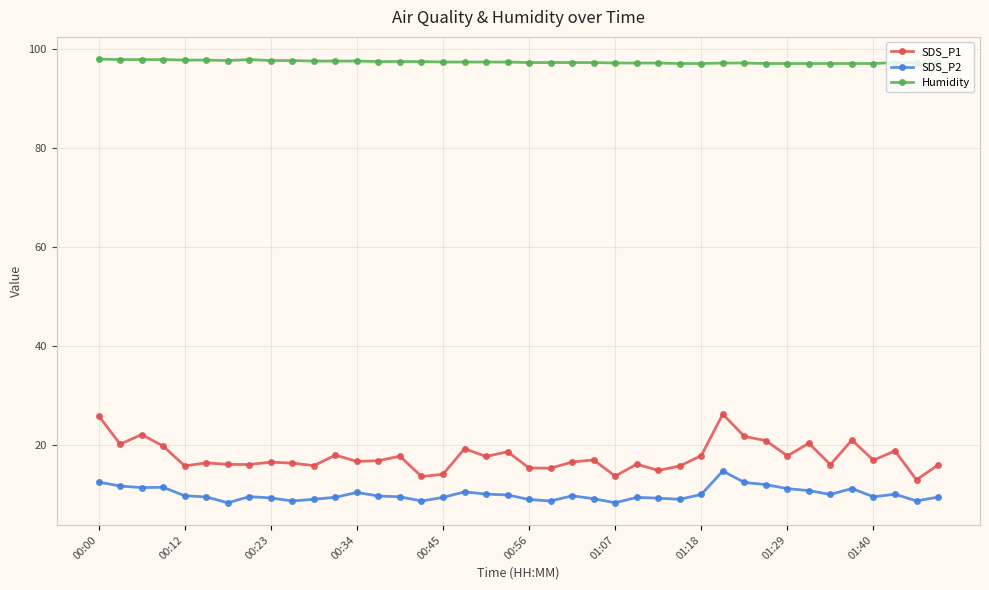

True or false: SDS_P1 has more than 0 points higher than both neighbors.

True